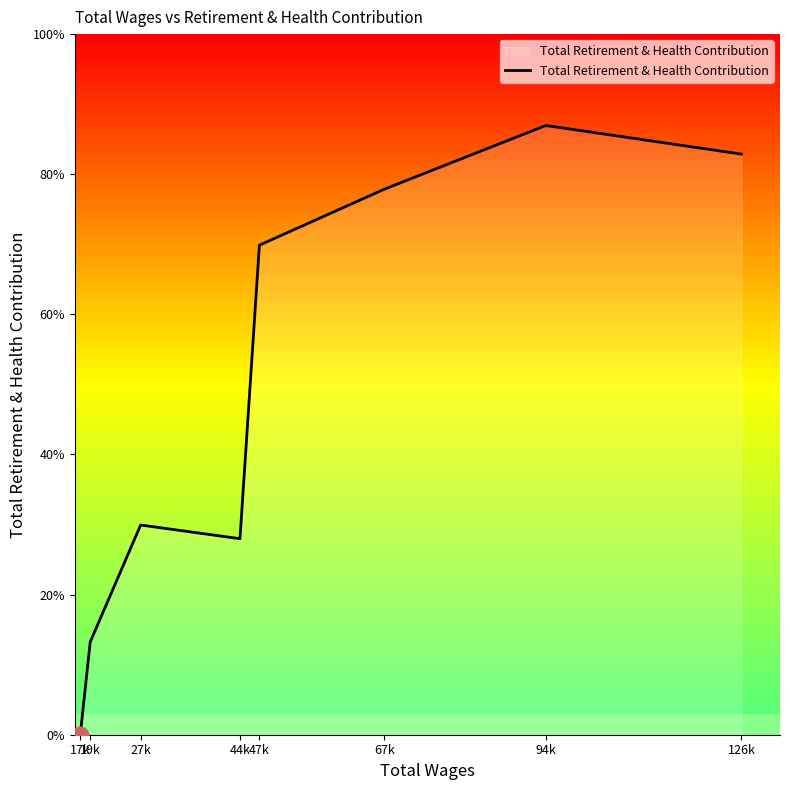

Where is the first local maximum?

27k